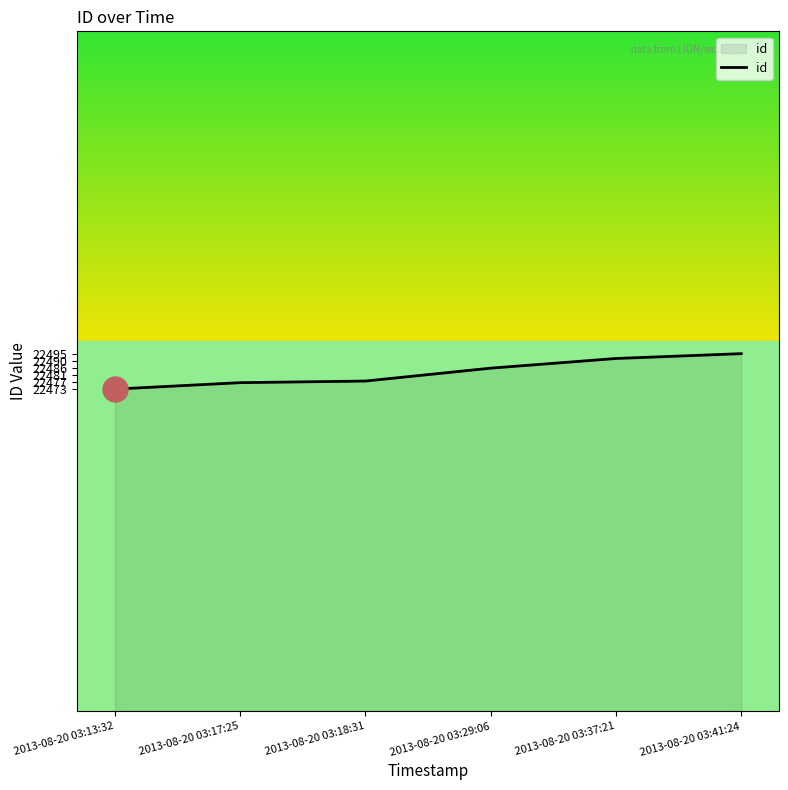

Which has a higher value, 2013-08-20 03:41:24 or 2013-08-20 03:13:32?

2013-08-20 03:41:24